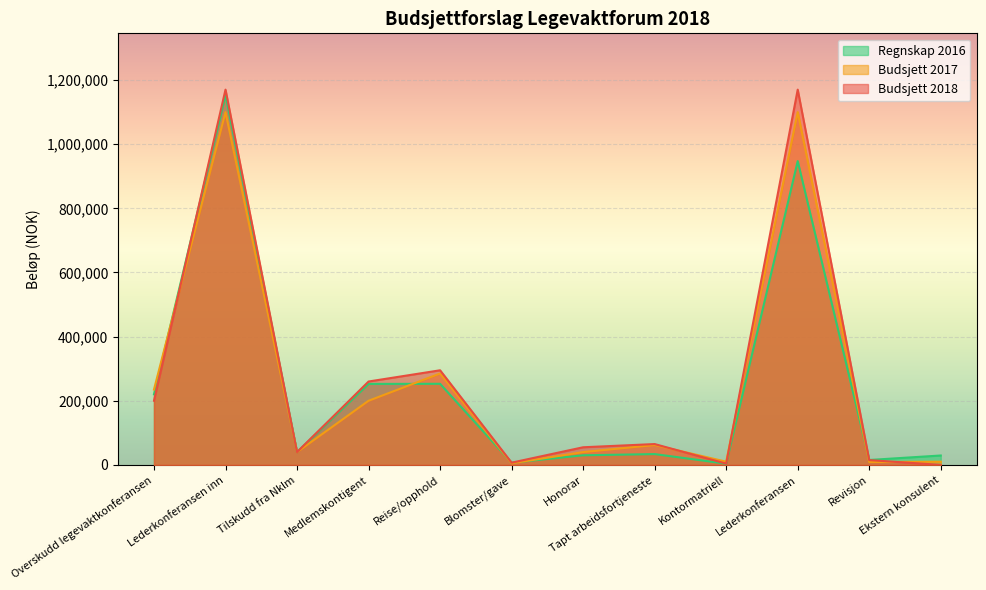

Which category has the highest value in the Regnskap 2016 series?

Lederkonferansen inn